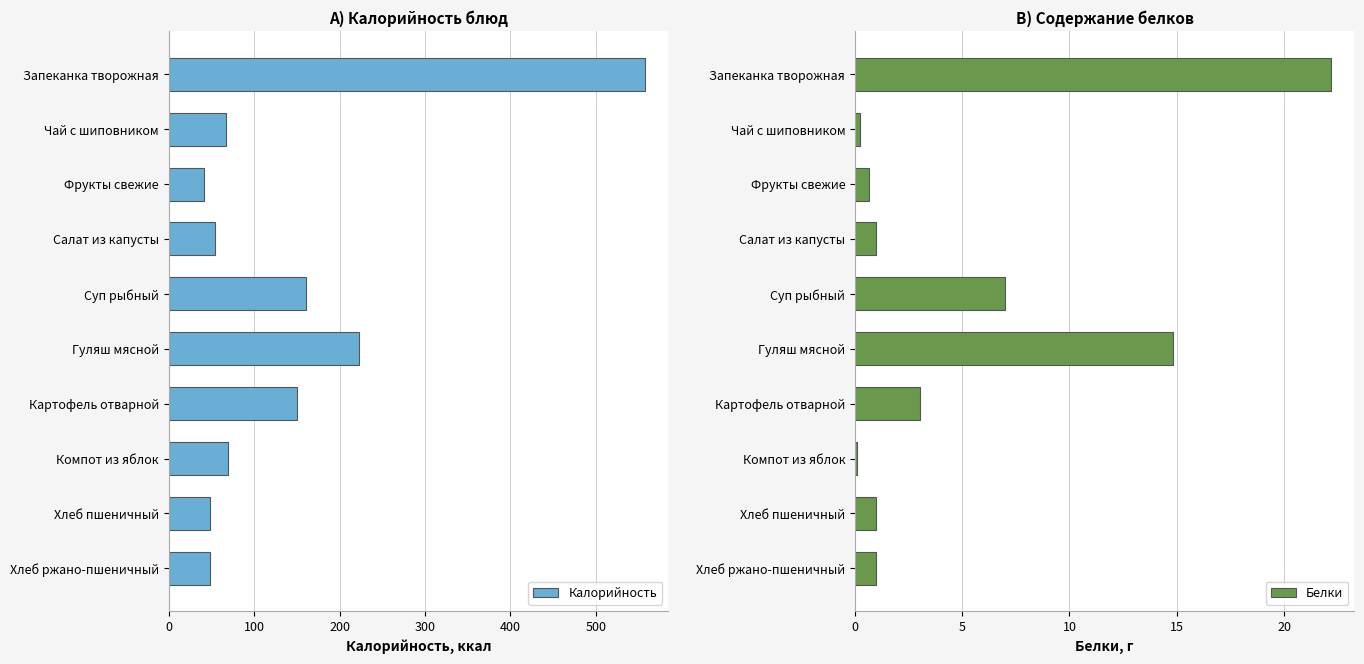

At how many categories does at least one series exceed 436?

1